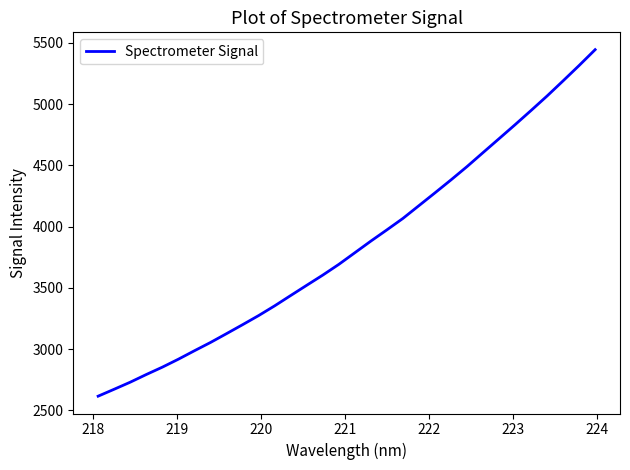

What is the minimum value shown in the chart?

2615.8